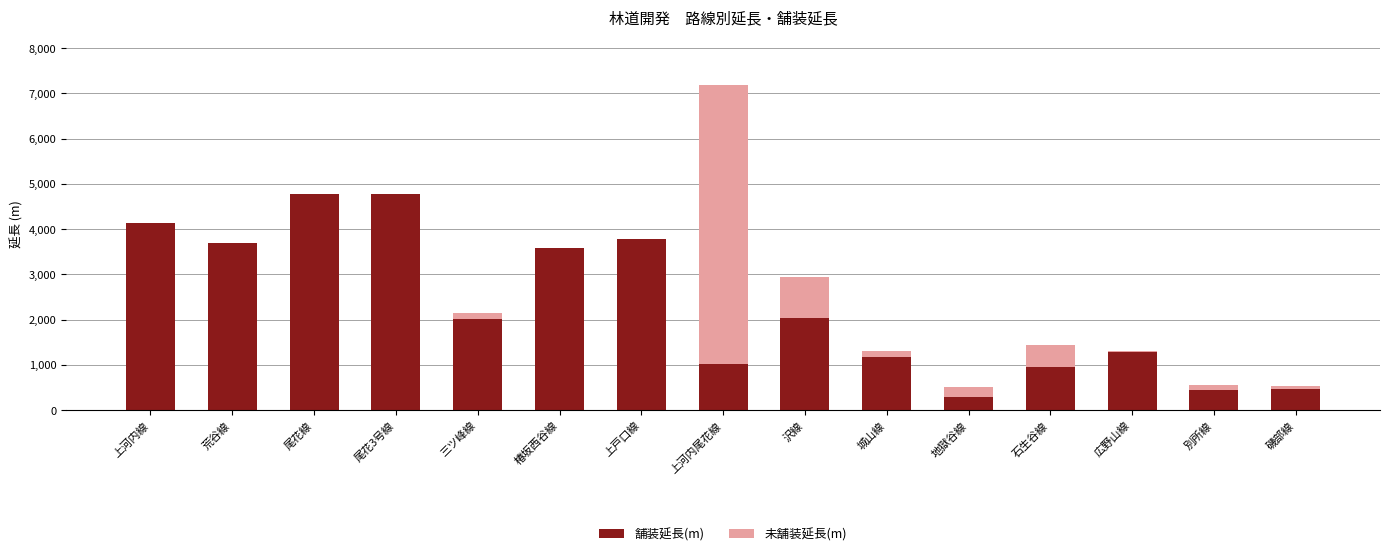

What is the maximum value for 舗装延長(m)?

4784